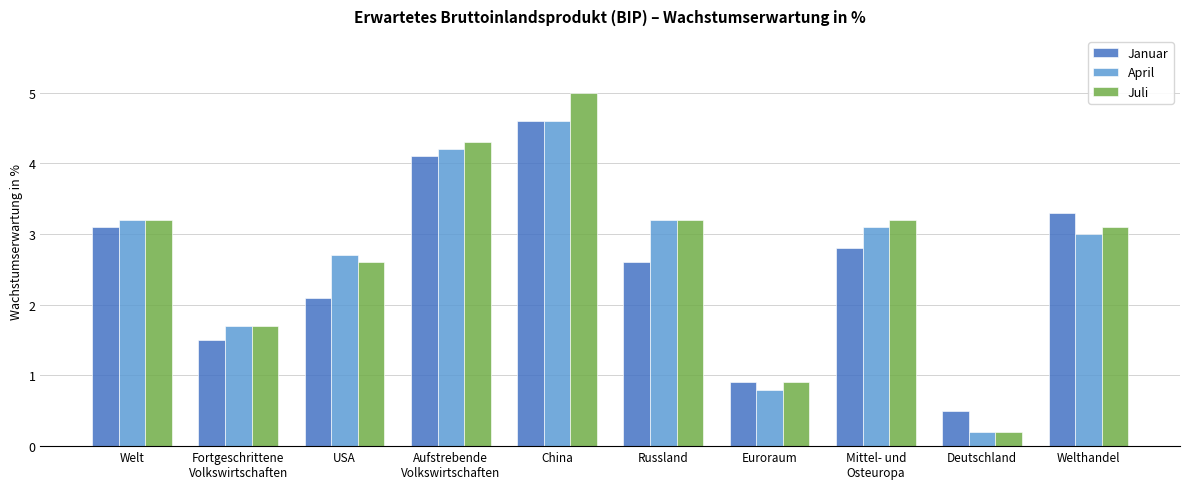

Reading left to right, what are all the values shown in this chart?

Januar: 3.1	1.5	2.1	4.1	4.6	2.6	0.9	2.8	0.5	3.3
April: 3.2	1.7	2.7	4.2	4.6	3.2	0.8	3.1	0.2	3.0
Juli: 3.2	1.7	2.6	4.3	5.0	3.2	0.9	3.2	0.2	3.1